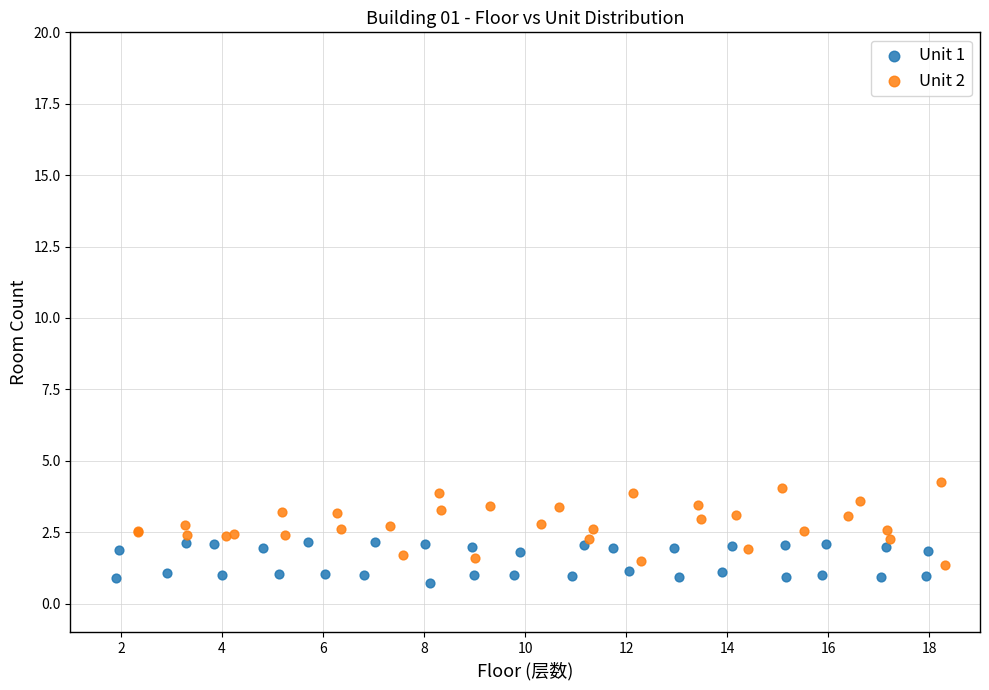

Which series has the largest Y range (max minus min)?

Unit 2